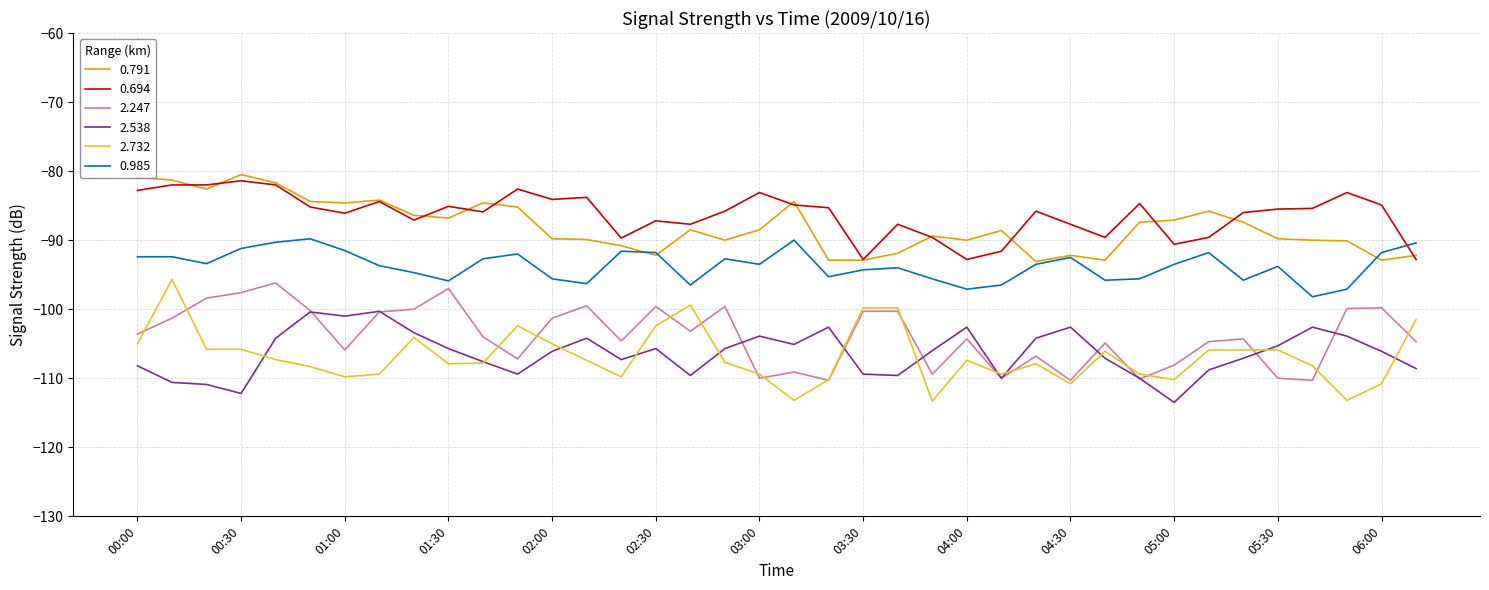

True or false: 0.791 and 2.538 intersect in this chart.

False